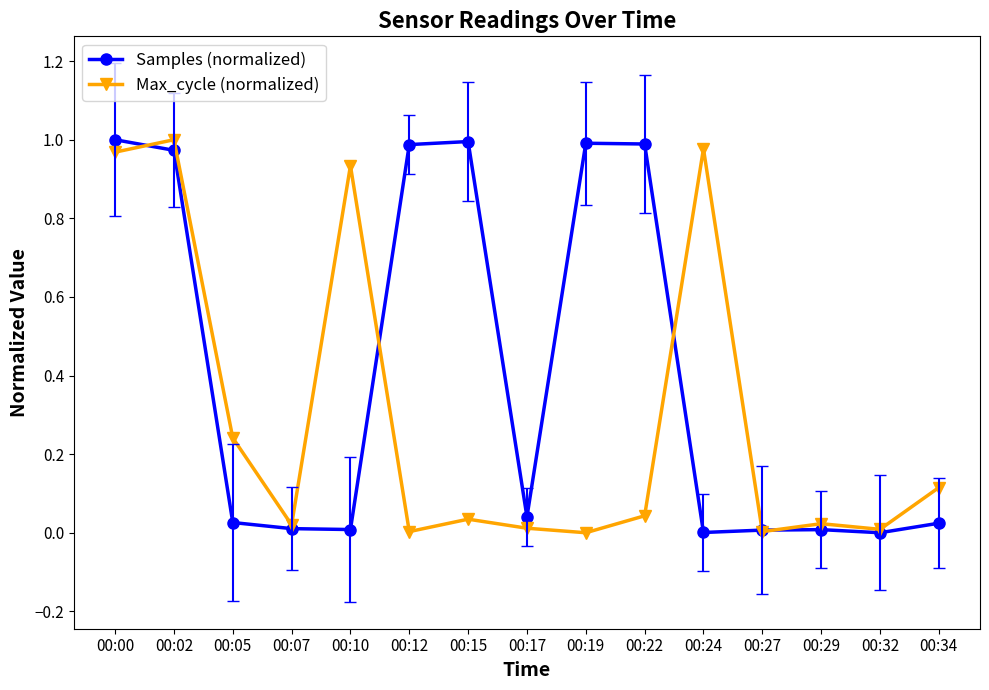

Rank the categories by Max_cycle (normalized) value from highest to lowest.

00:02, 00:24, 00:00, 00:10, 00:05, 00:34, 00:22, 00:15, 00:29, 00:07, 00:17, 00:32, 00:12, 00:27, 00:19